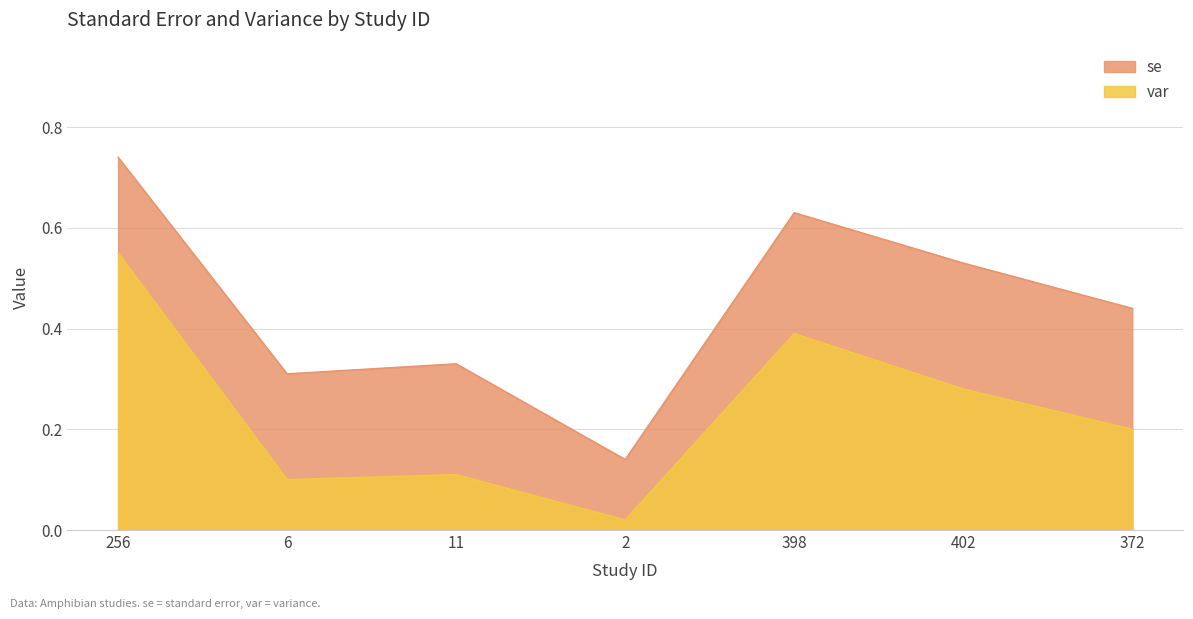

What value does the se series have at 402?

0.5